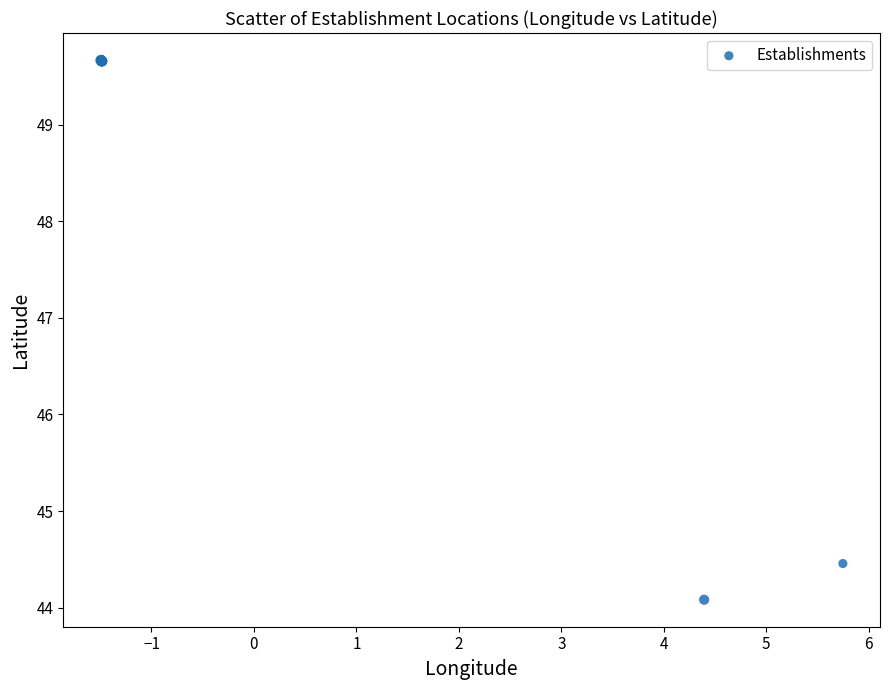

What Y value in the scatter plot is closest to 46?

44.5